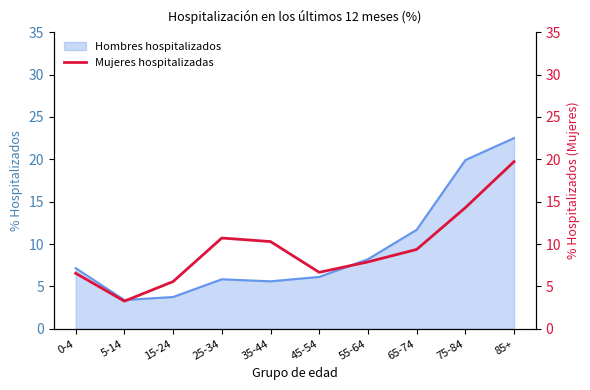

The value of Hombres hospitalizados at 85+ is 22.5. True or false?

True